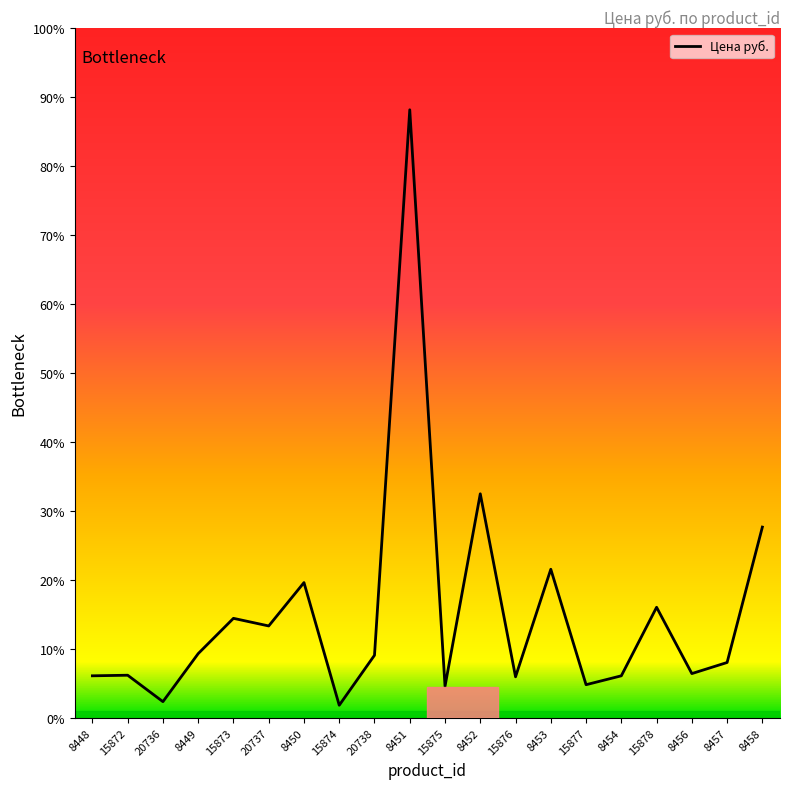

Between 15876 and 15875, which is larger?

15876